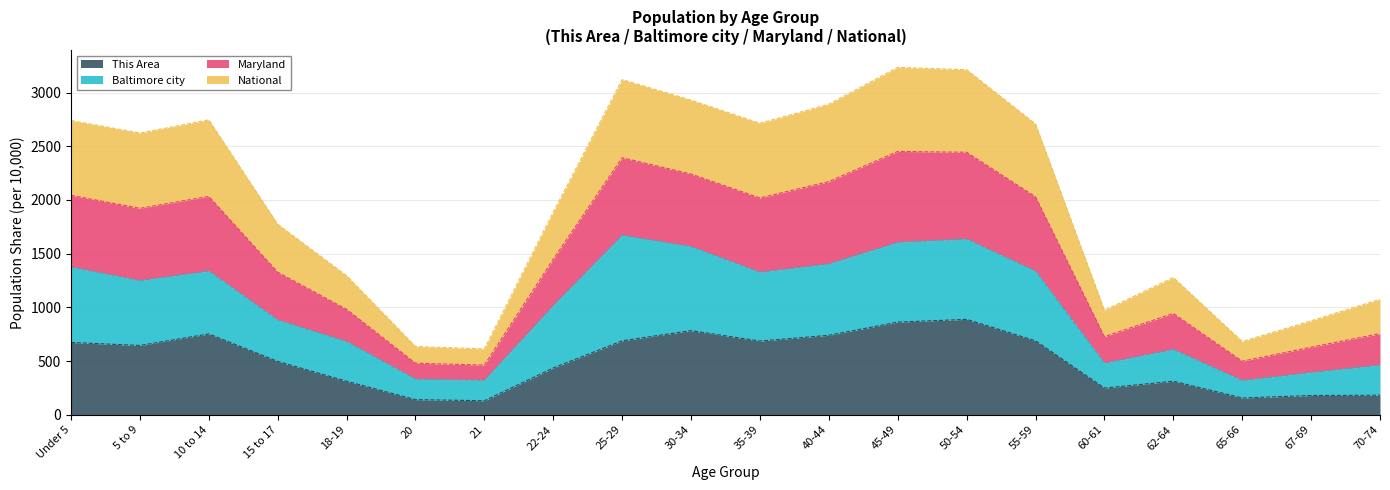

How many lines are shown in the chart?

4